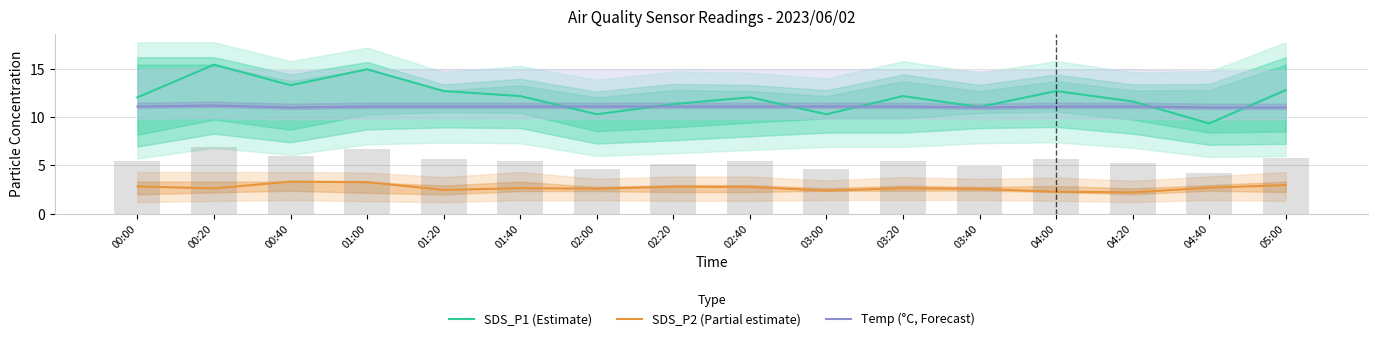

Where does the SDS_P1 (Estimate) series first go above 12?

00:00